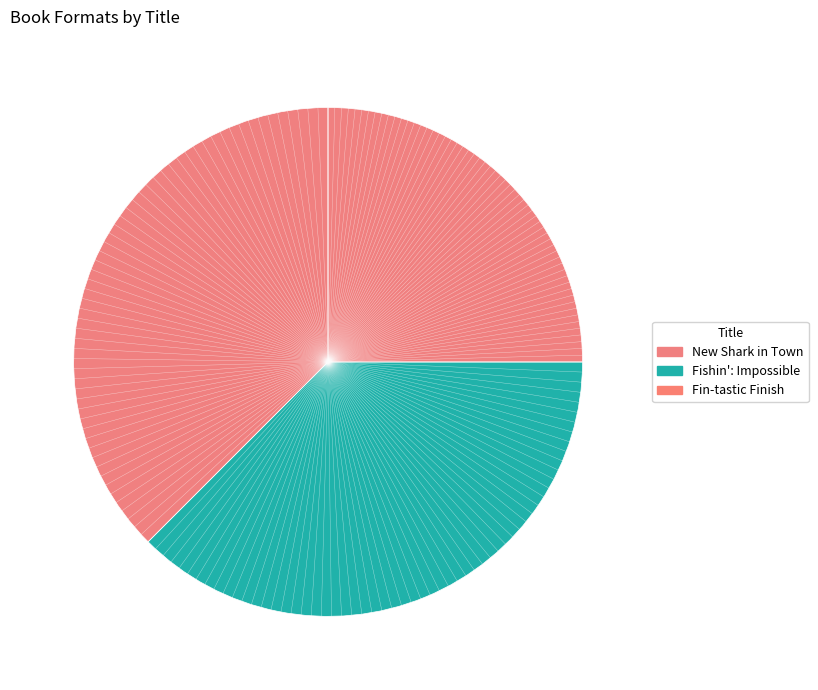

How many slices are in this pie chart?

3